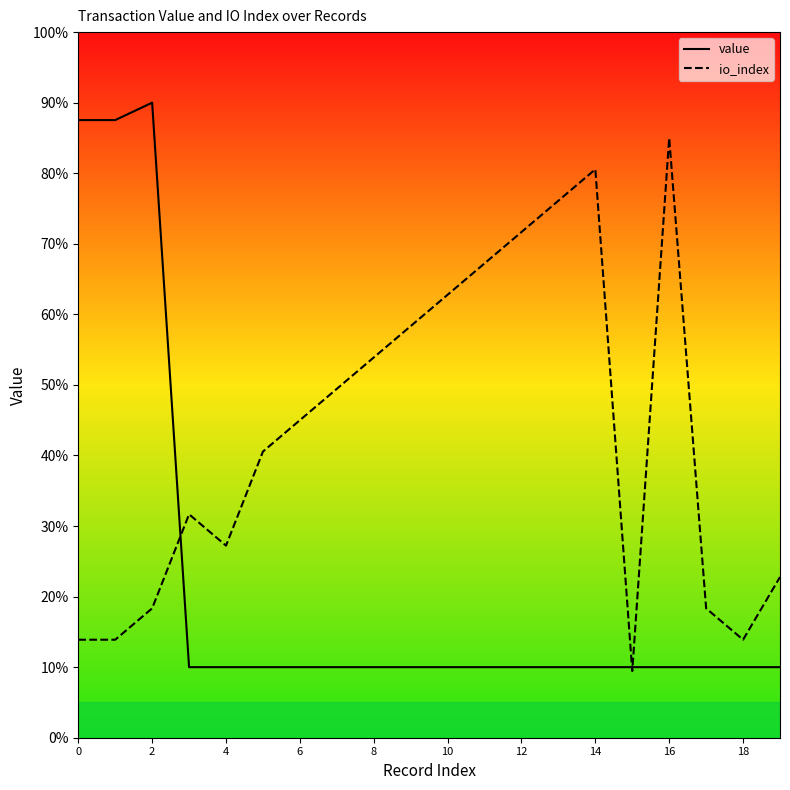

Does the chart display data point markers on the line(s)?

No